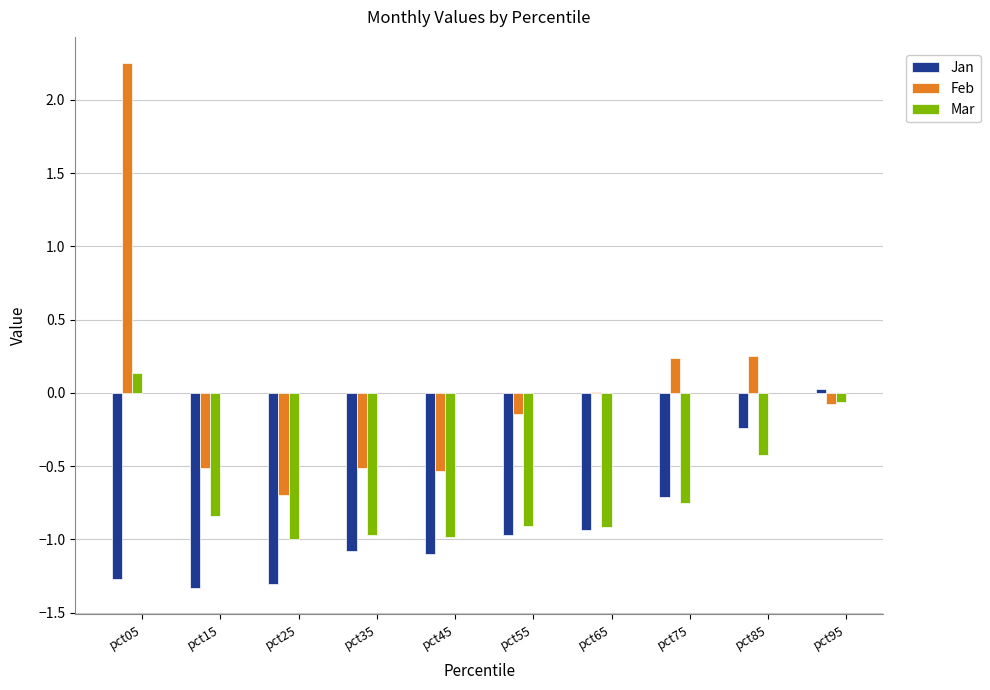

Is the value of Mar at pct05 greater than the value of Feb at pct95?

Yes